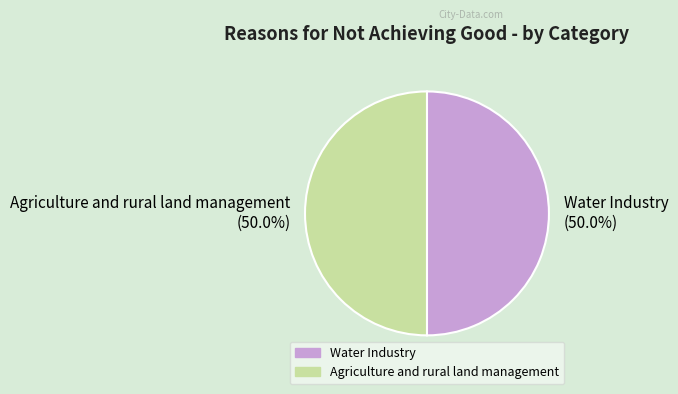

What is the ratio of the value at Water Industry (50.0%) to the value at Agriculture and rural land management (50.0%)?

1.0